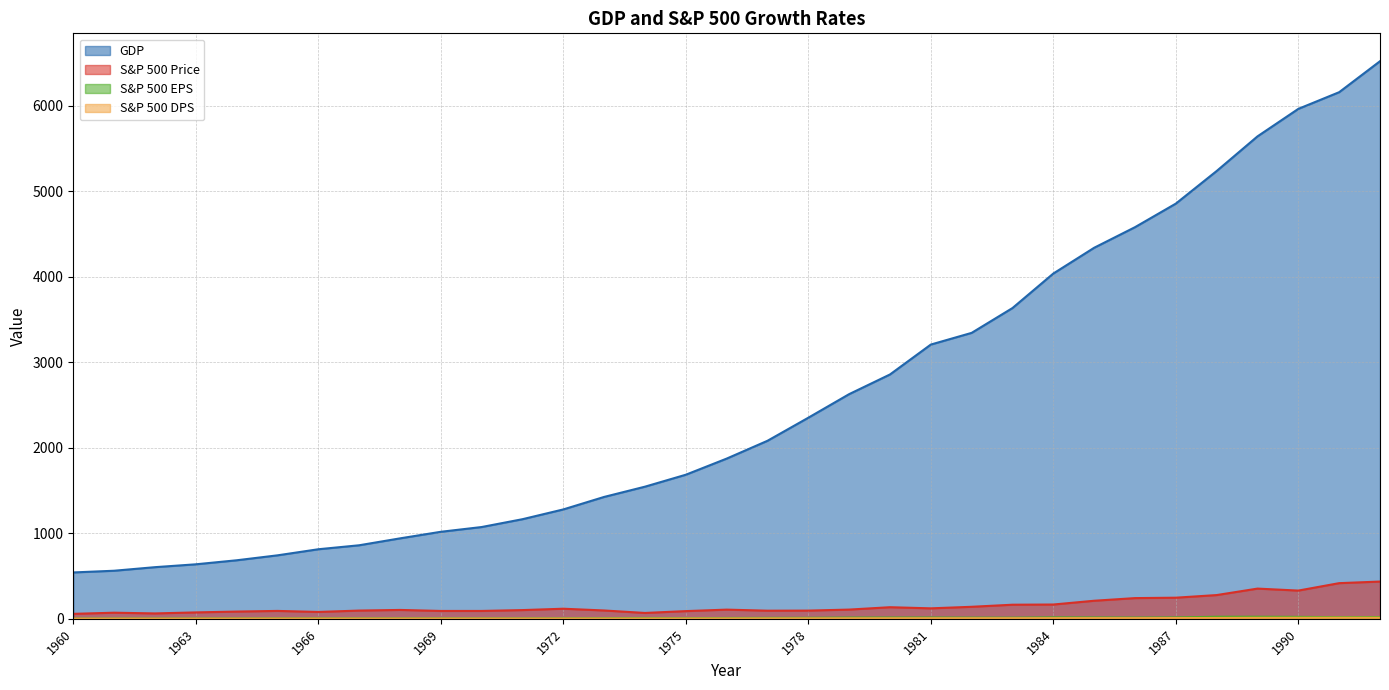

Where does the S&P 500 Price series first go above 103?

1968